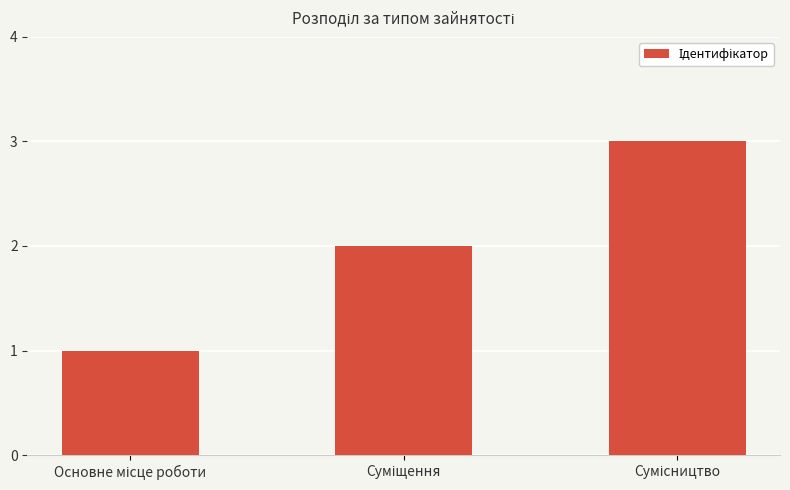

What is the sum of all values?

6